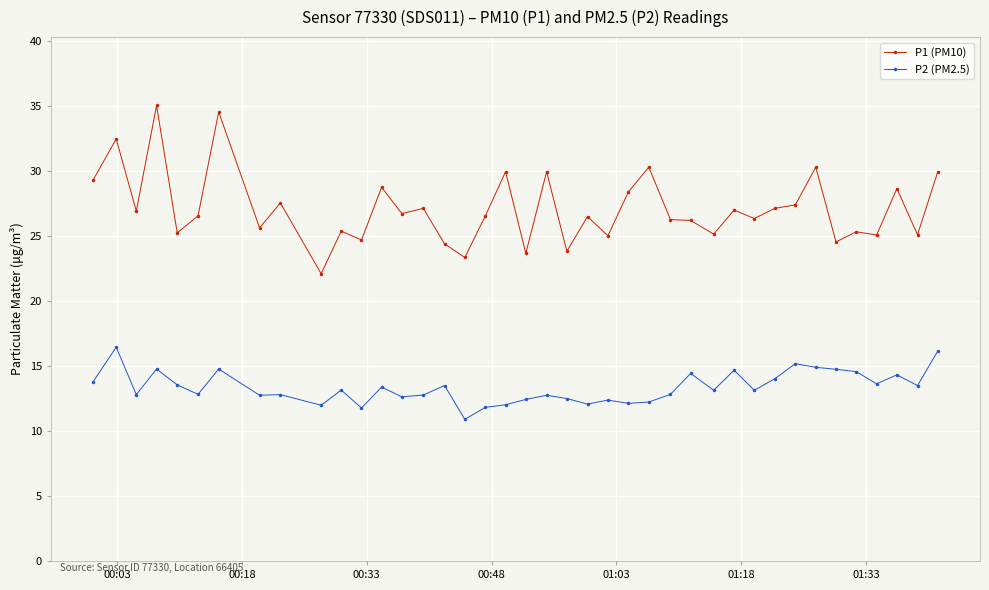

True or false: P1 (PM10) and P2 (PM2.5) cross at least once.

False